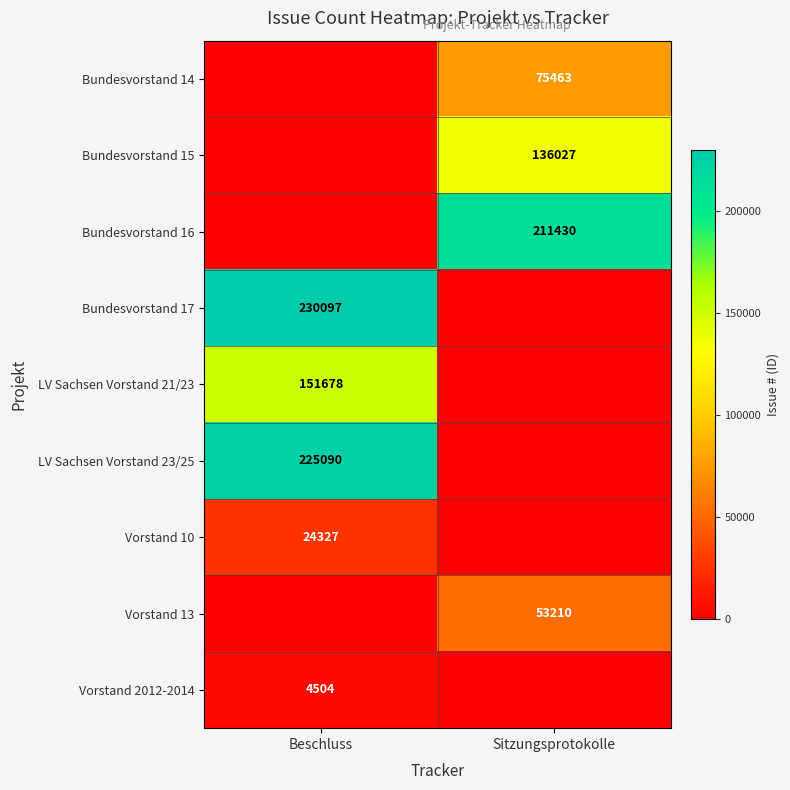

The value of Bundesvorstand 16 at Sitzungsprotokolle is 211430. True or false?

True